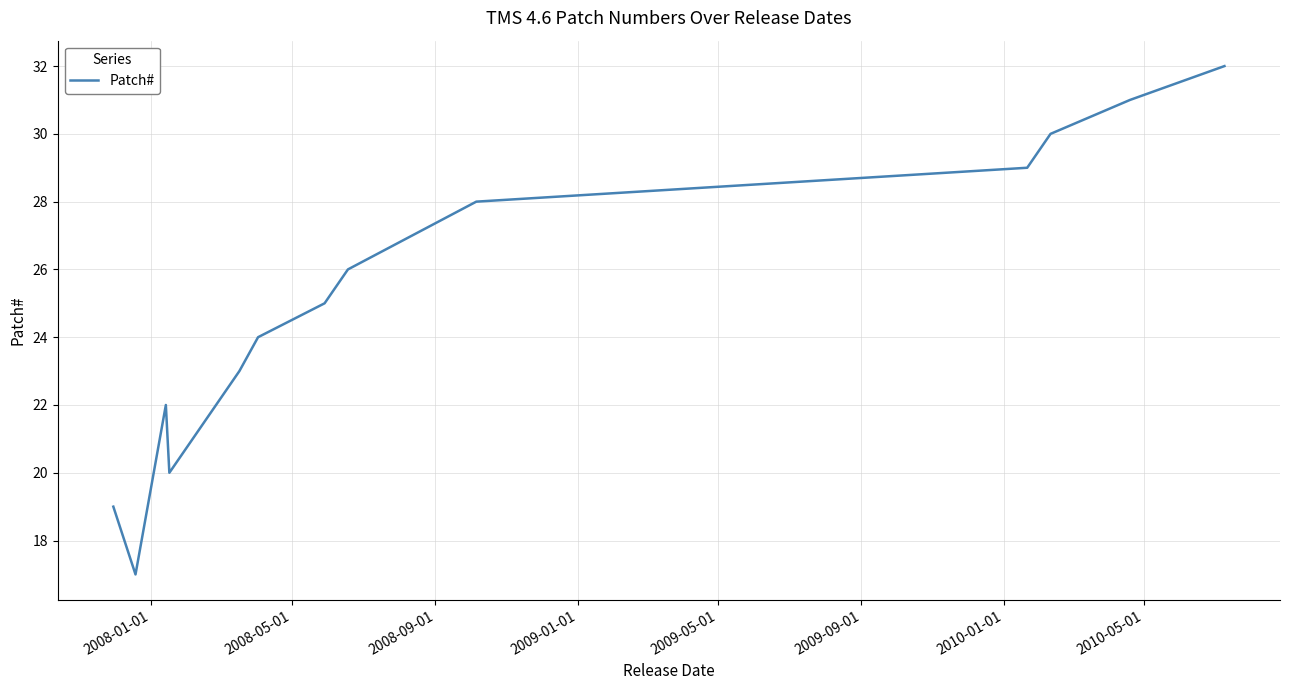

What is the greatest value displayed?

32